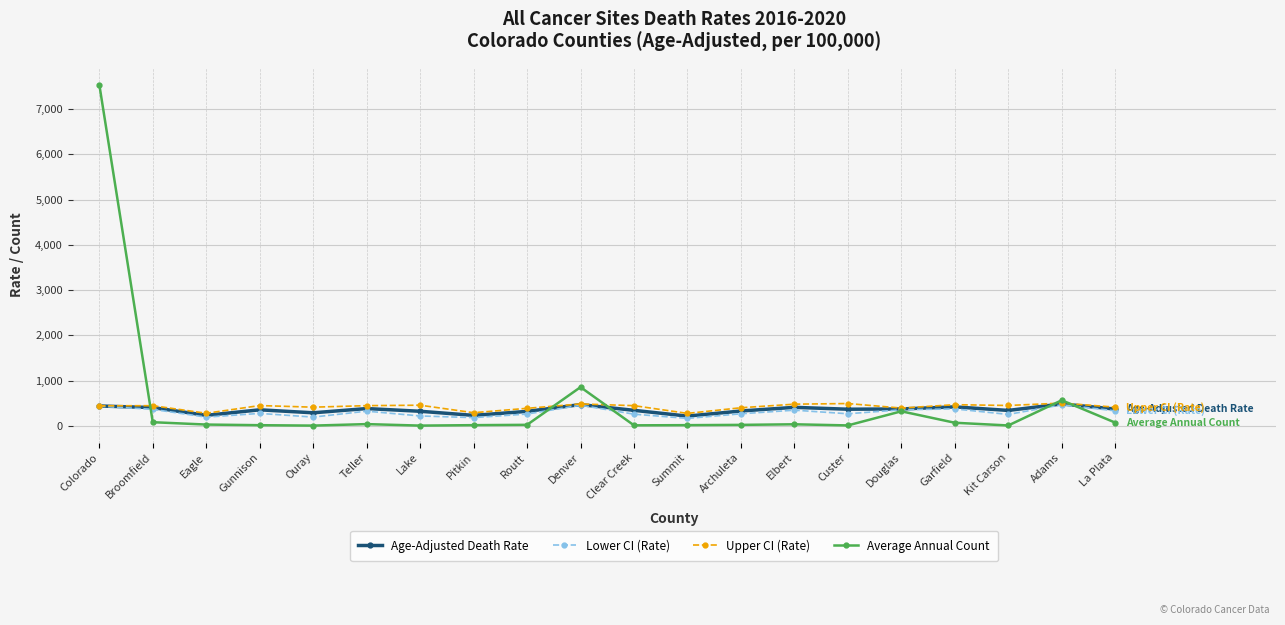

True or false: Average Annual Count has more than 2 interior local peaks.

True